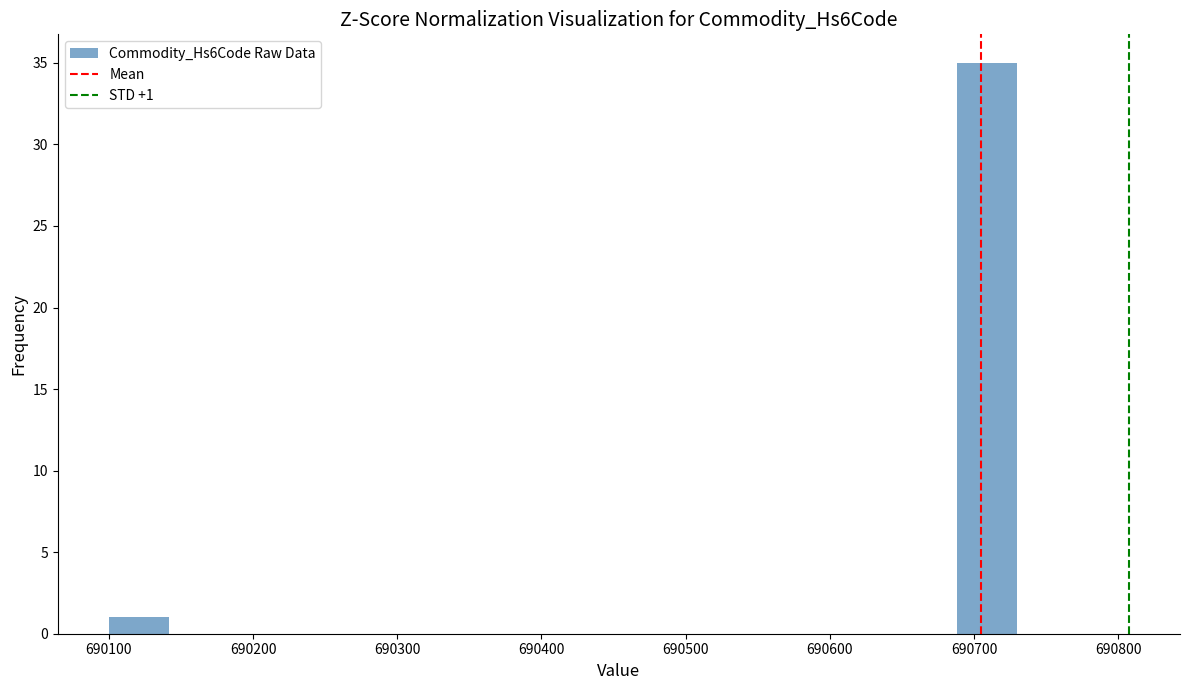

Which range on the x-axis has the tallest bar?

690688 to 690730